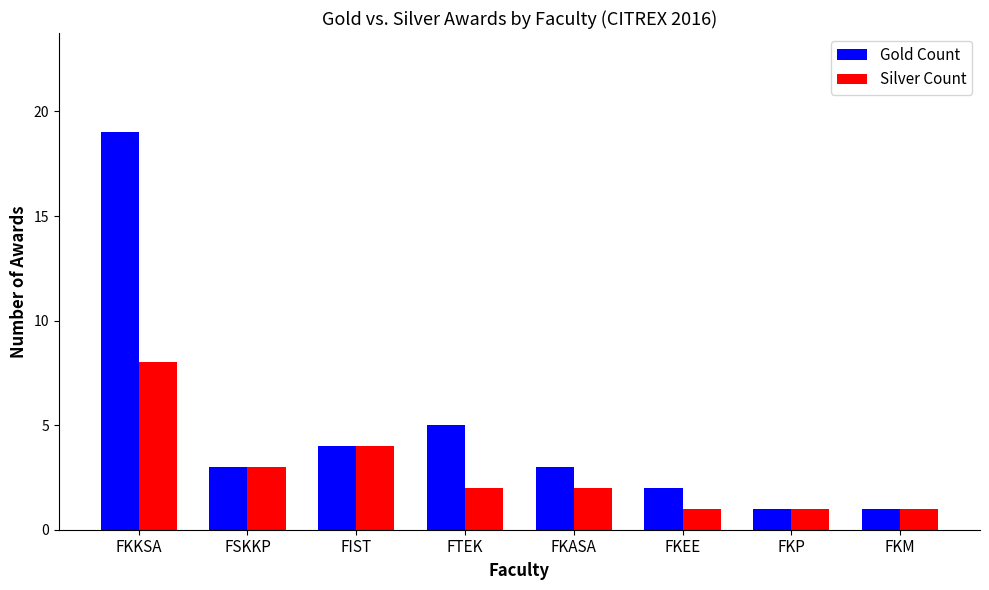

Count the number of data series in this chart.

2